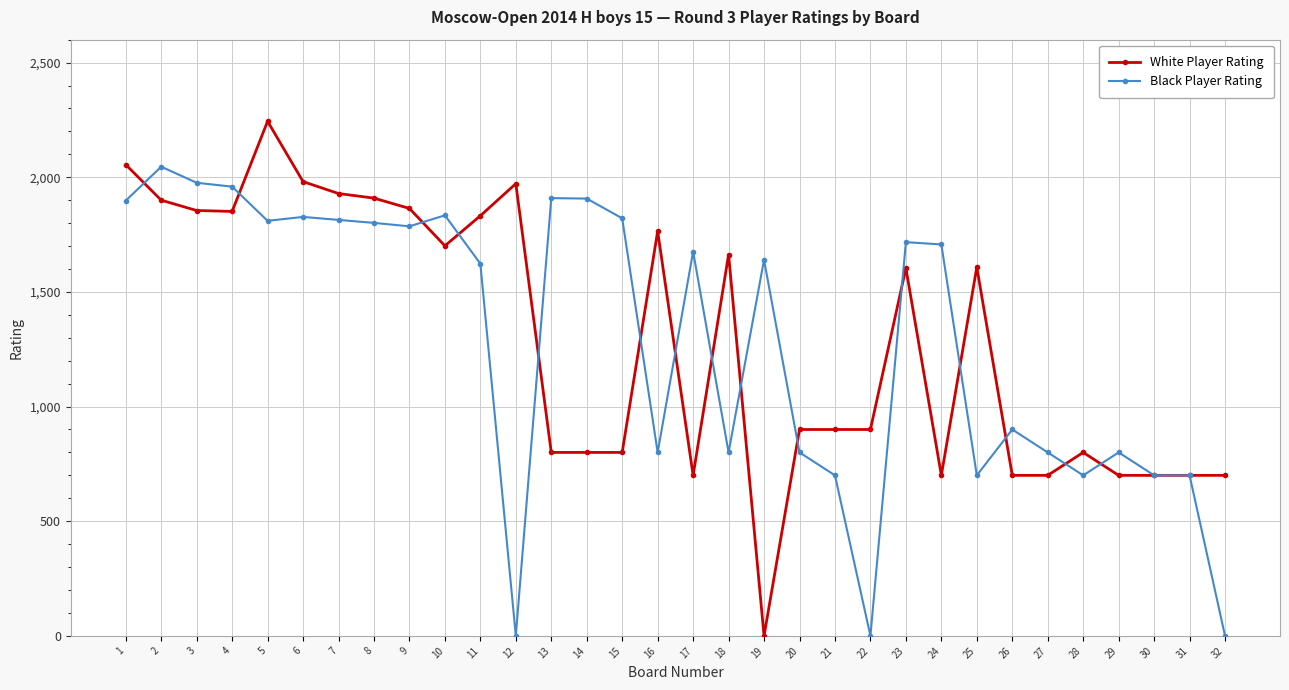

What are all the series names shown in the legend?

White Player Rating, Black Player Rating